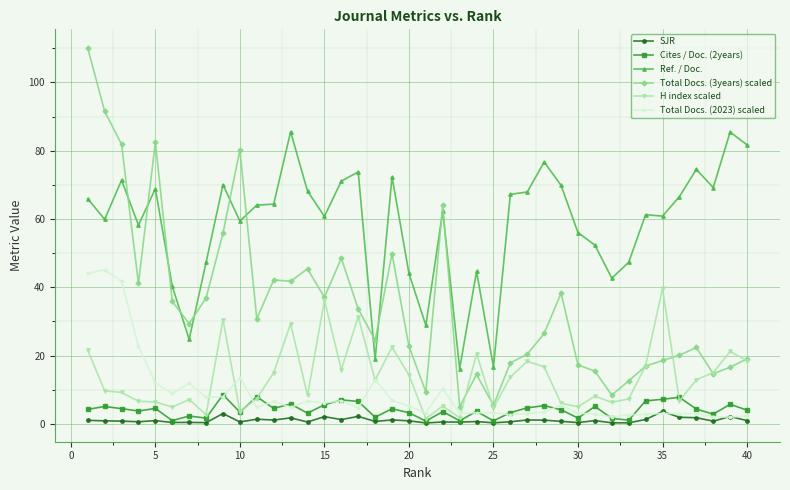

List the series in order of their peak value, highest first.

Total Docs. (3years) scaled, Ref. / Doc., Total Docs. (2023) scaled, H index scaled, Cites / Doc. (2years), SJR